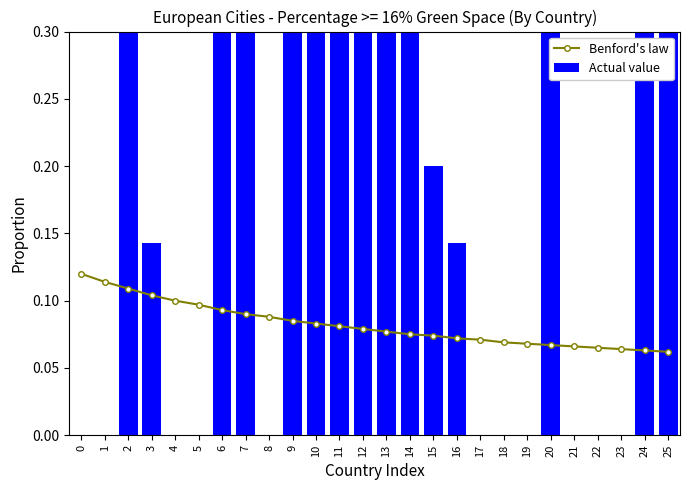

How many groups of bars are there?

26